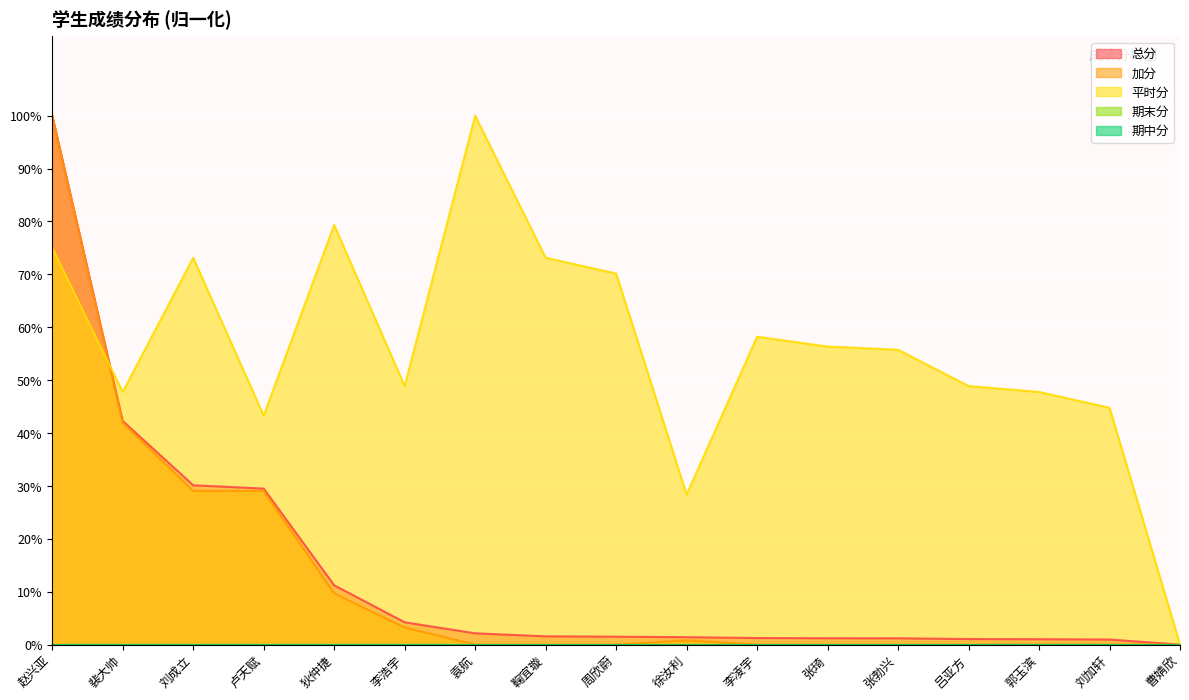

After their last crossing, which series has the higher values: 平时分 or 总分?

平时分